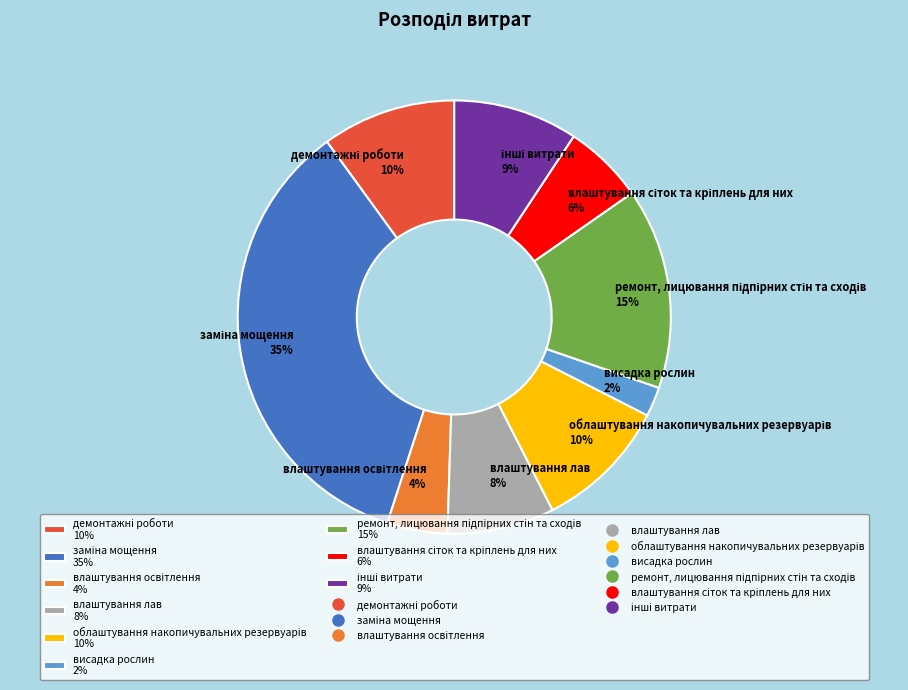

To the nearest percent, what is the difference between the largest and smallest slice percentages?

33%